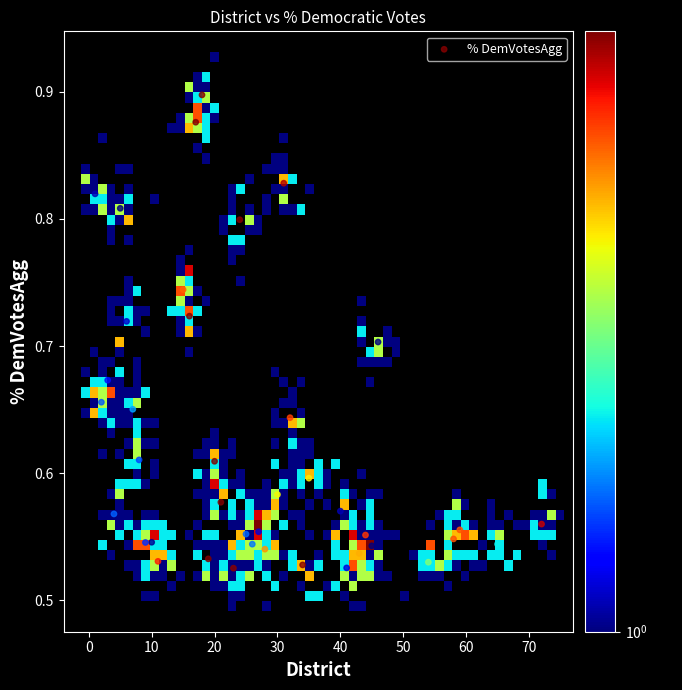

What is the range of X values (max minus min)?

71.0